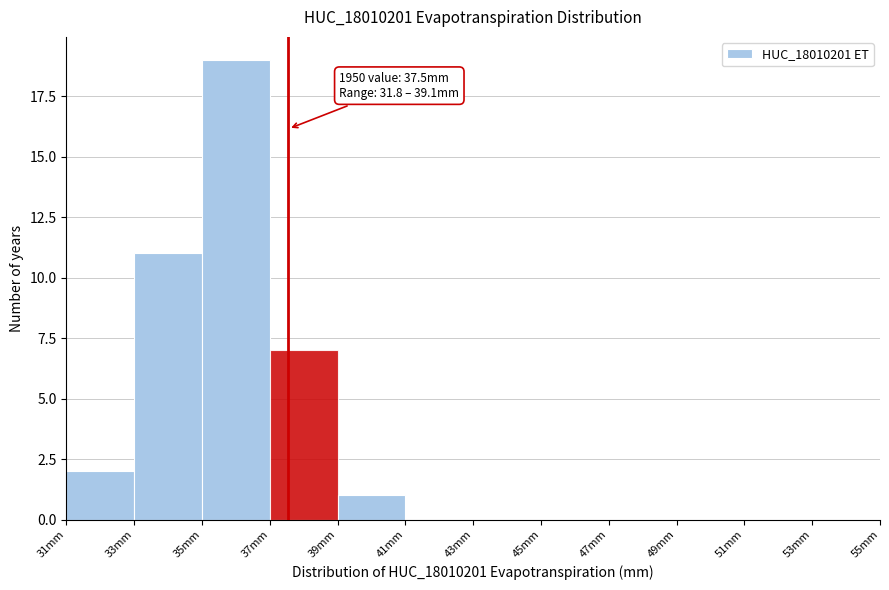

Which range on the x-axis has the tallest bar?

35 to 37